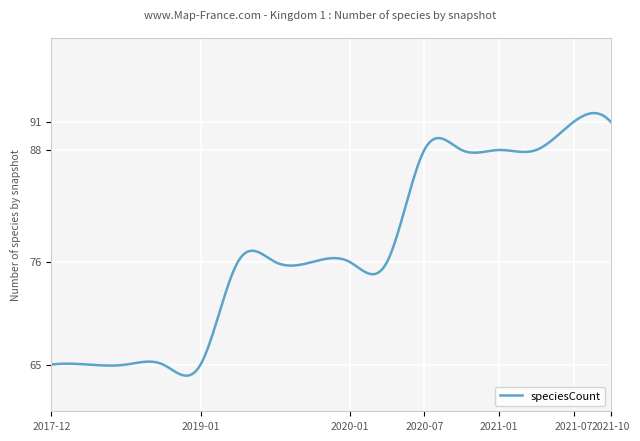

What is the maximum value shown in the chart?

92.0